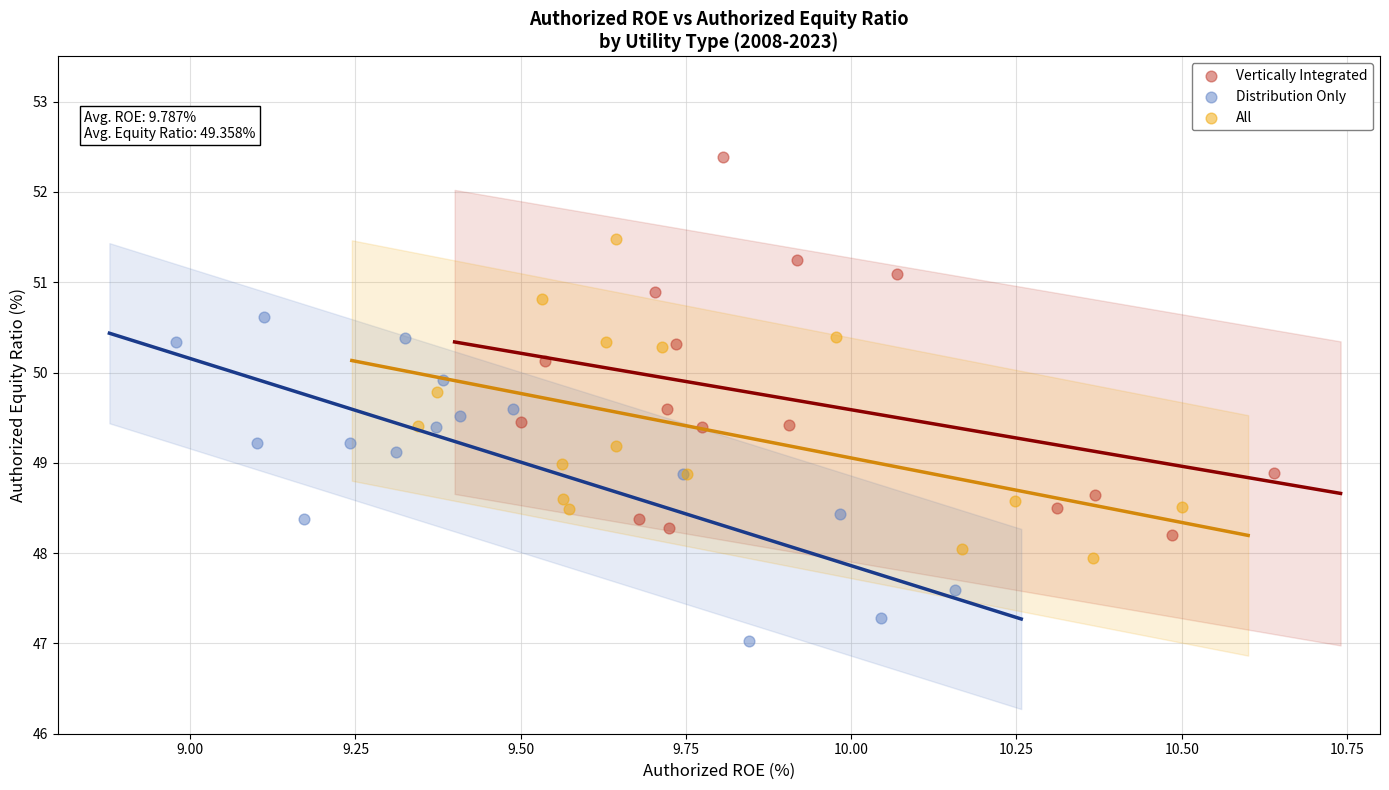

What are all the series names shown in the legend?

Vertically Integrated, Distribution Only, All